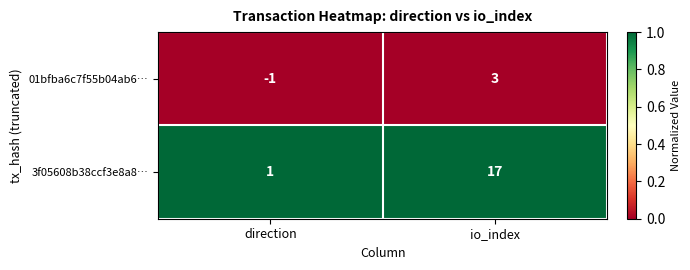

Which series has the largest total across all categories?

3f05608b38ccf3e8a8…